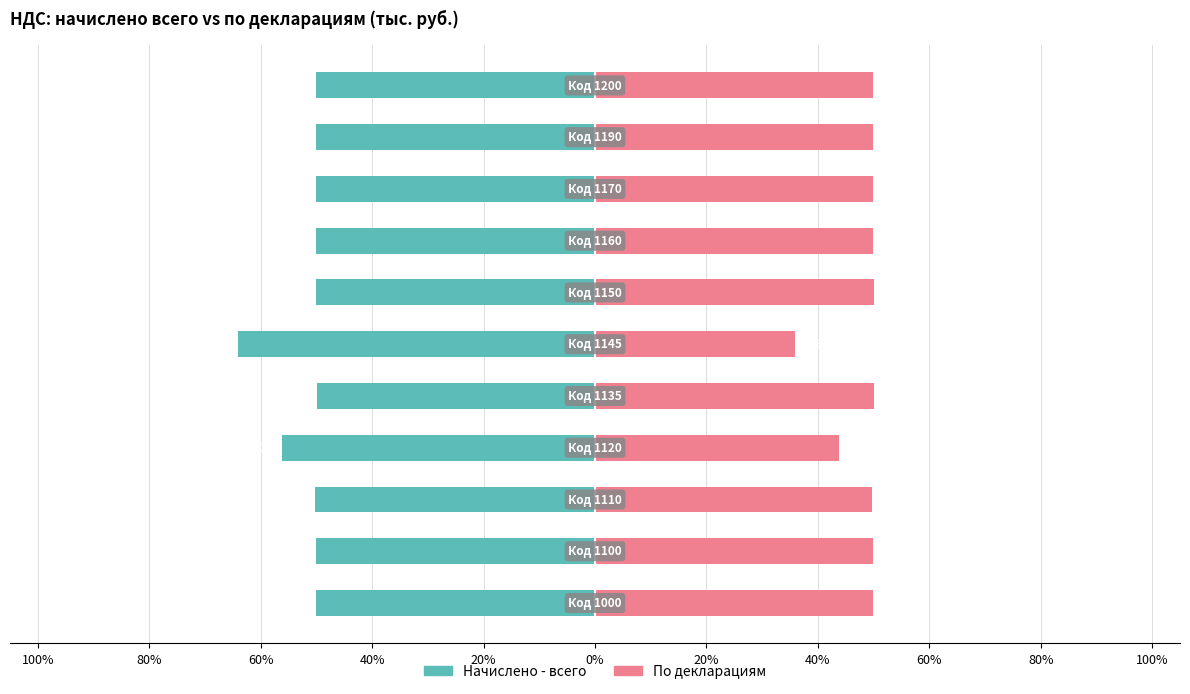

Which series changed the most between 80% and 60%?

По декларациям